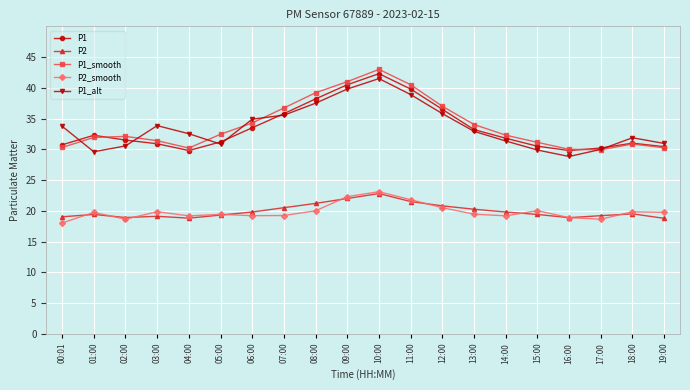

At which category does the chart reach its peak across all series?

10:00